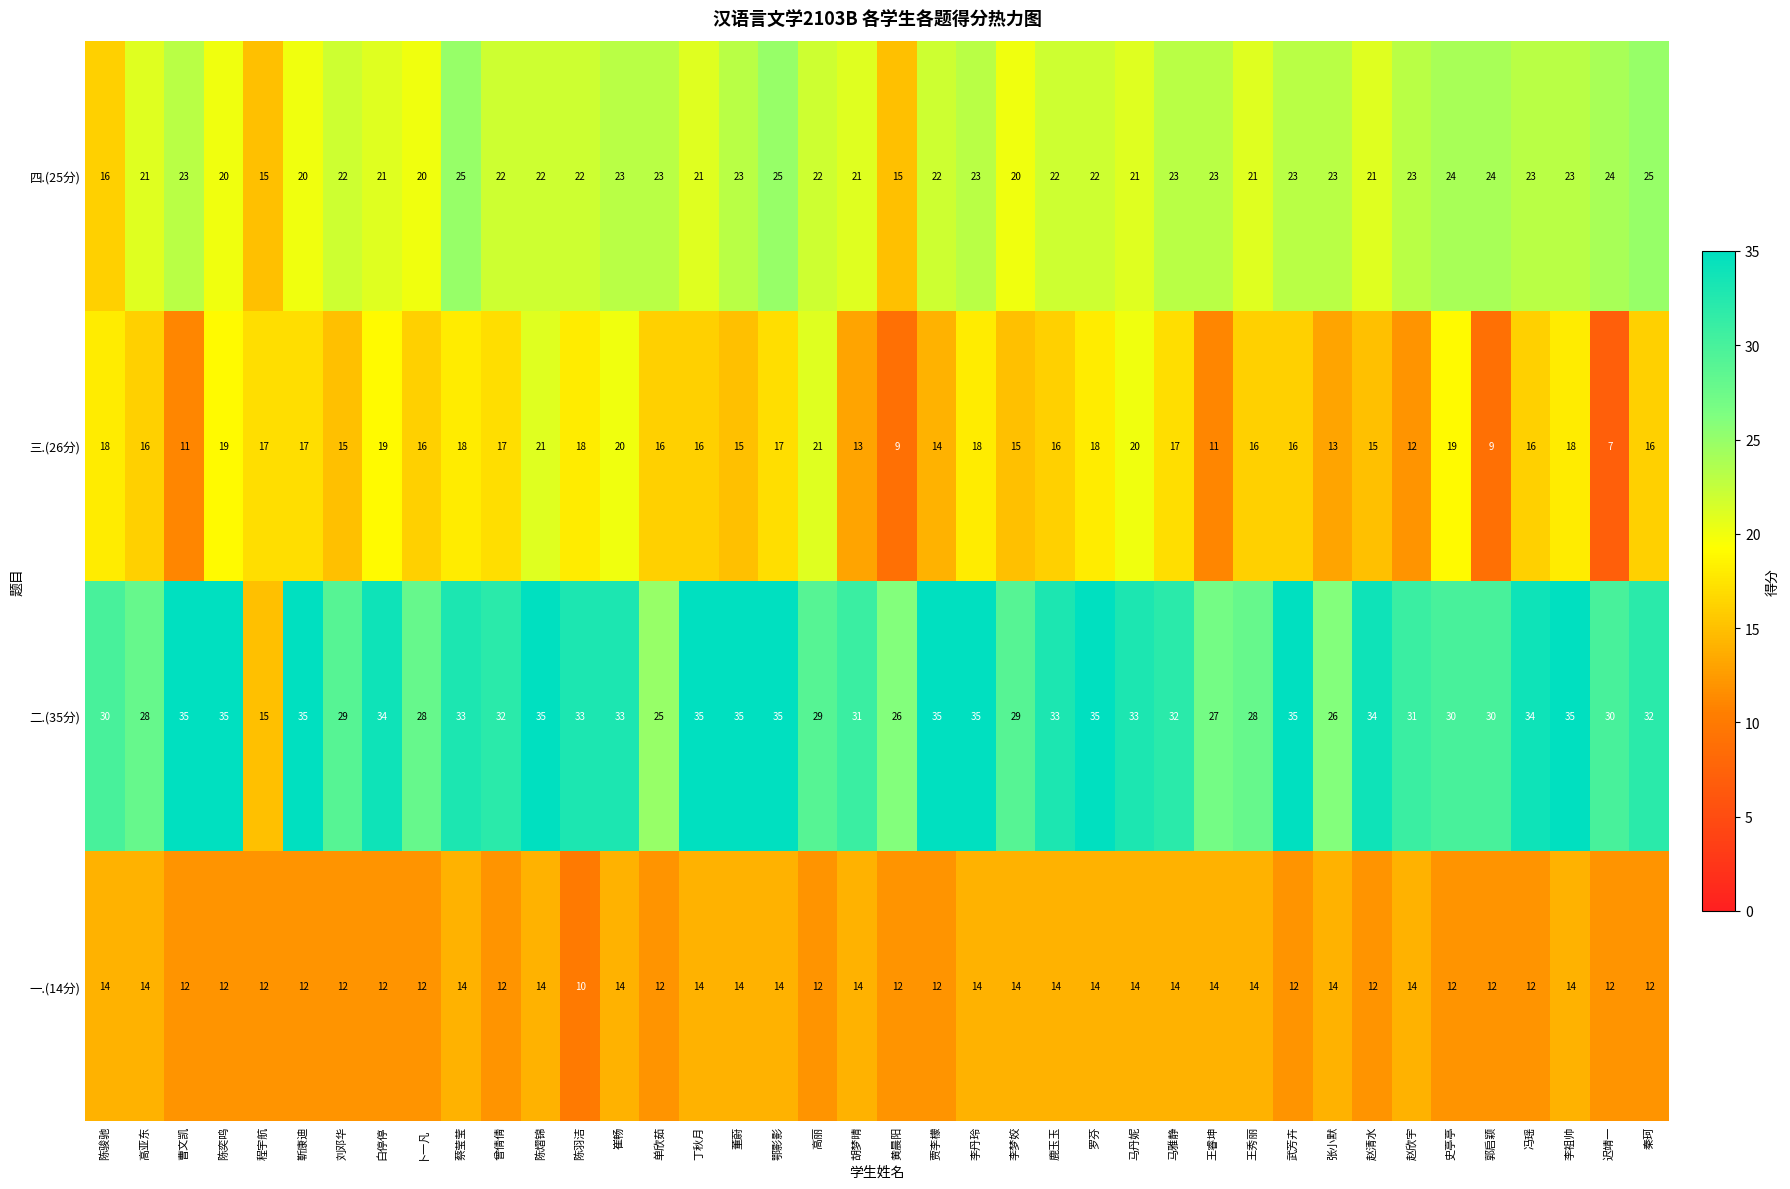

What is the average value of the 二.(35分) series?

31